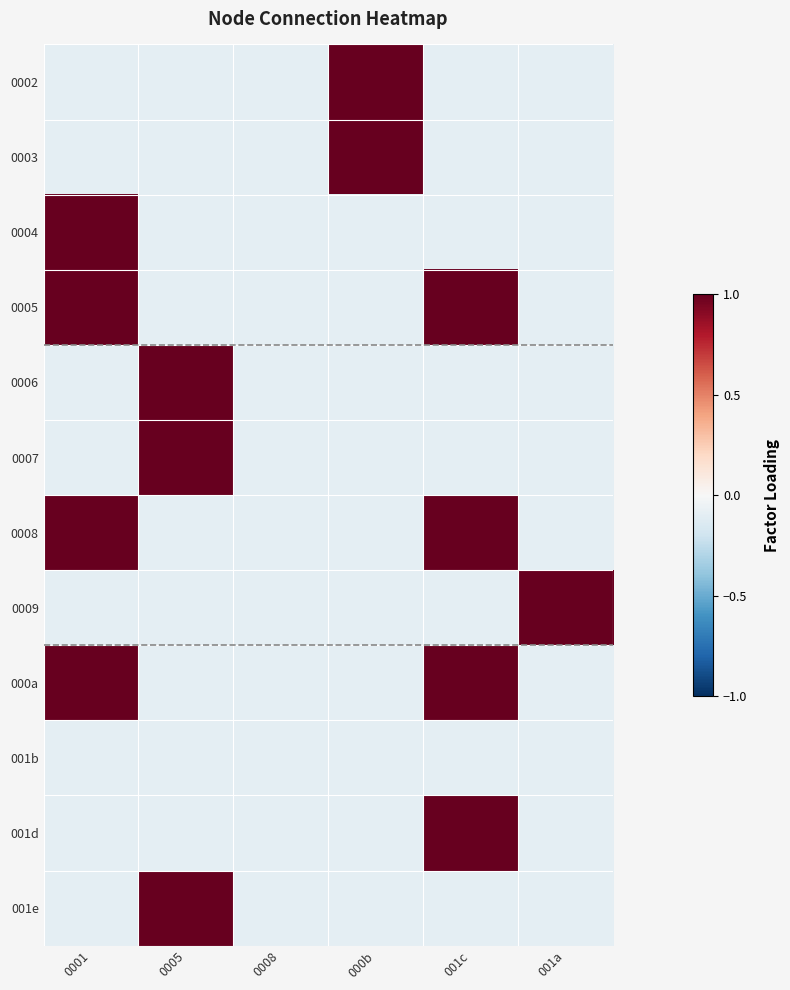

At which category is the sum across all series the highest?

0001